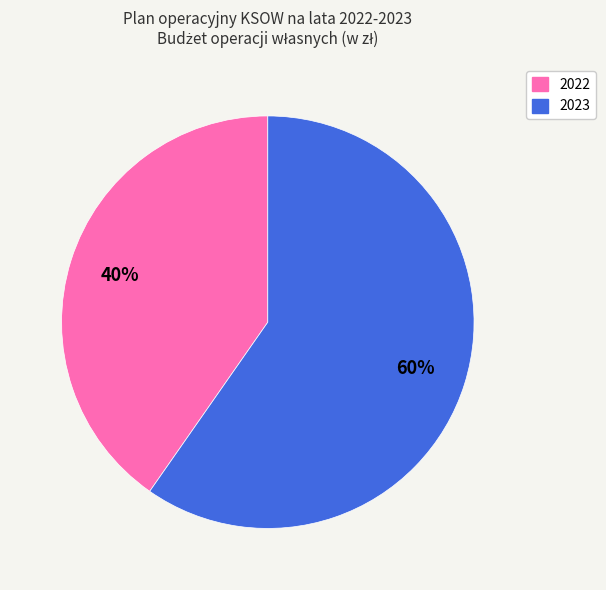

Combined, do 2022 and 2023 account for over 50%?

Yes